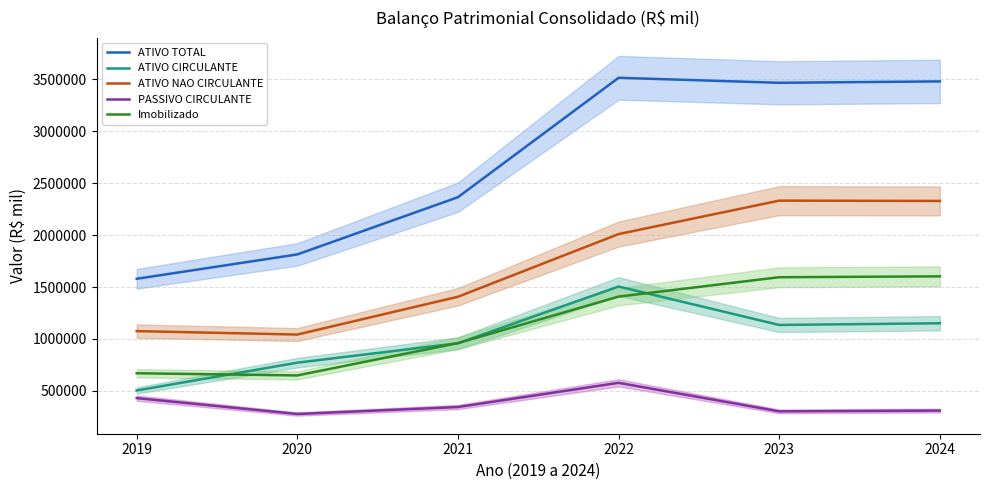

Which label corresponds to the largest value in the chart?

2022